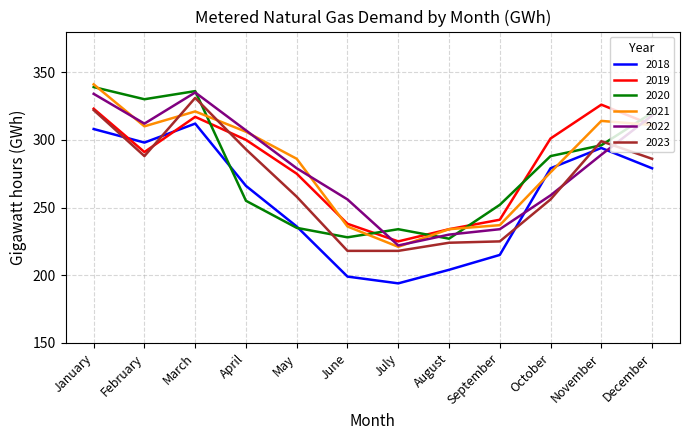

Where does the 2022 series first go above 289?

January